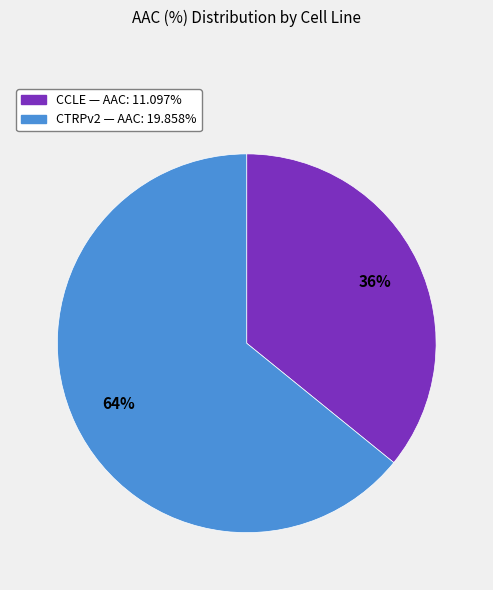

Is the sum of CCLE and CTRPv2 greater than half?

Yes